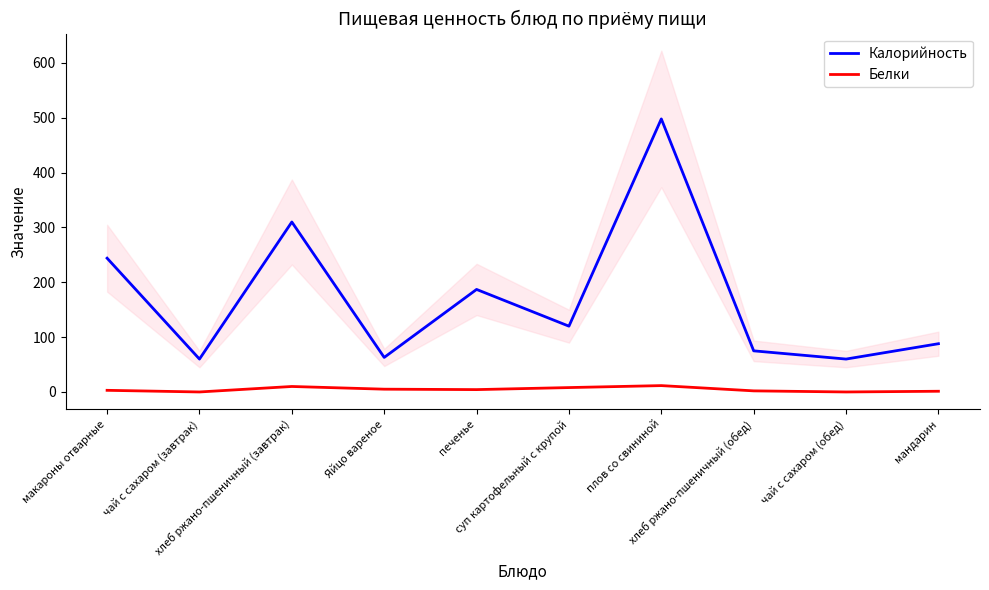

At which category is the sum across all series the highest?

плов со свининой